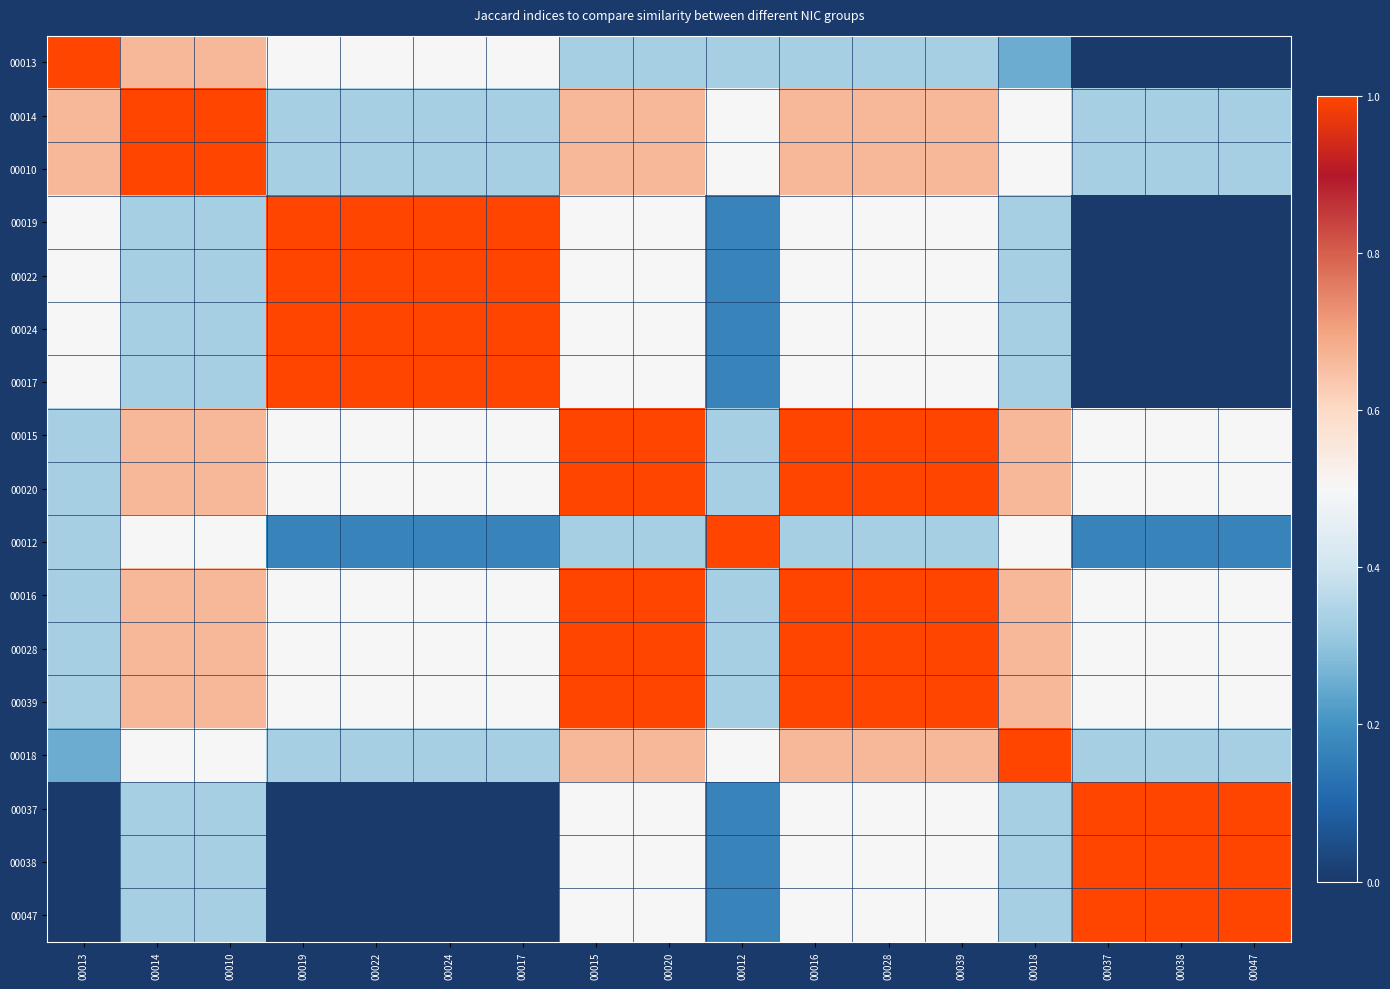

What is the difference between the highest and lowest values at 00019?

1.0